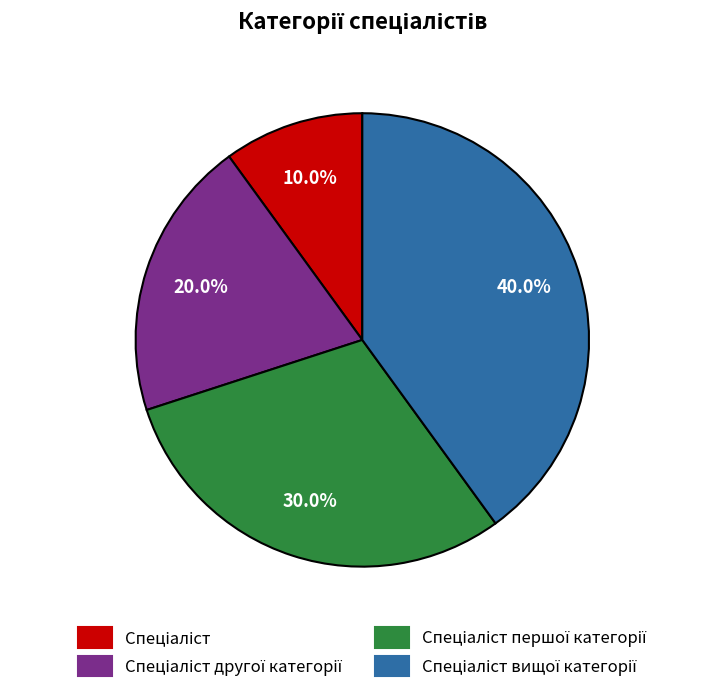

To the nearest percent, what is the difference between the largest and smallest slice percentages?

30%